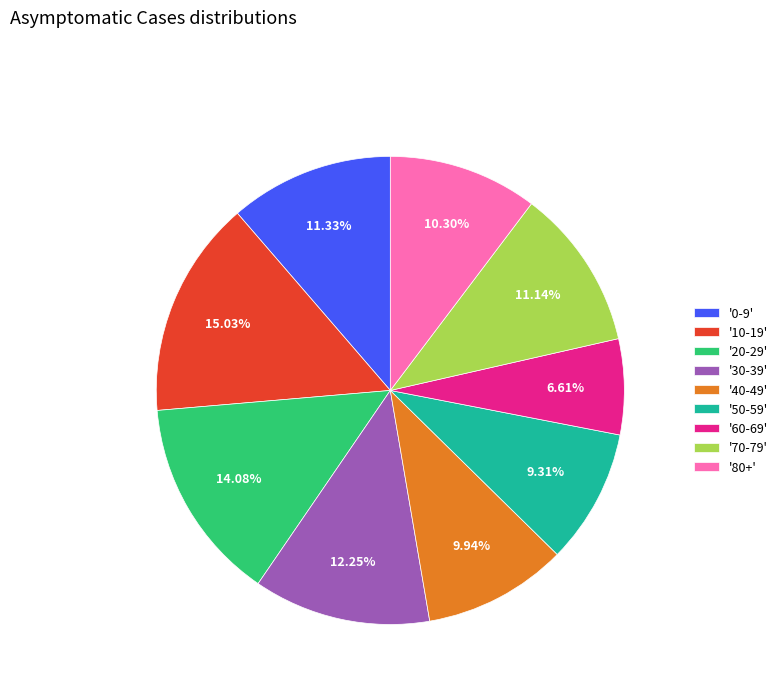

What is the ratio of the value at '50-59' to the value at '60-69'?

1.4